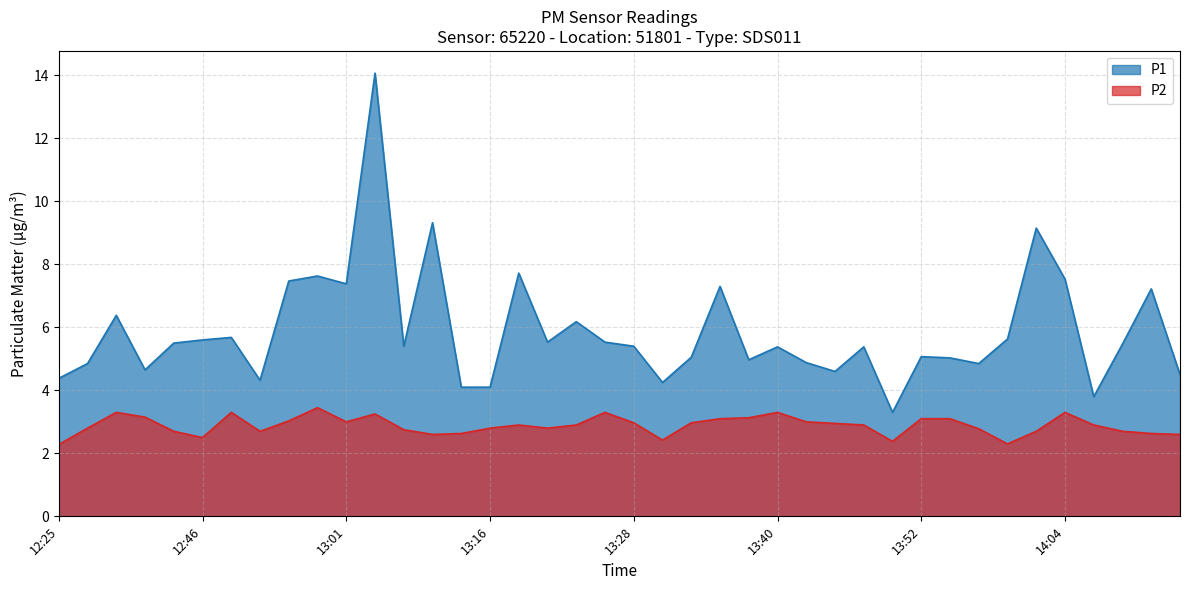

Between 12:53 and 12:58, which series saw the biggest shift?

P2